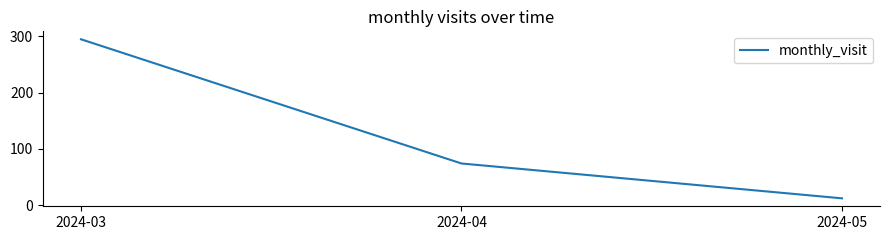

List the labels in order of value, smallest first.

2024-05, 2024-04, 2024-03